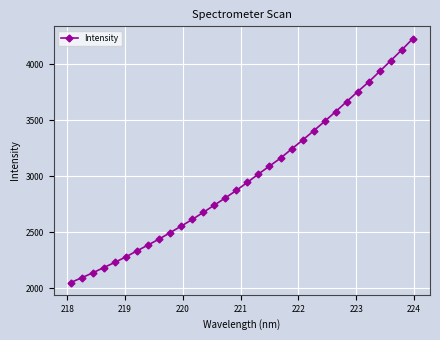

What is the minimum value shown in the chart?

2049.3